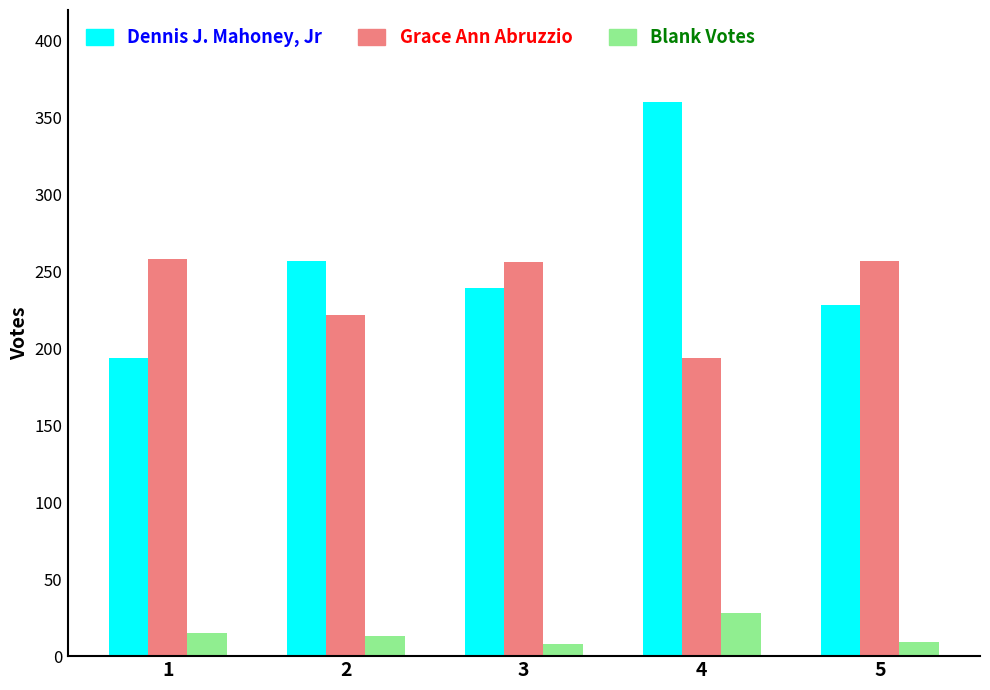

Which series has the largest total across all categories?

Dennis J. Mahoney, Jr